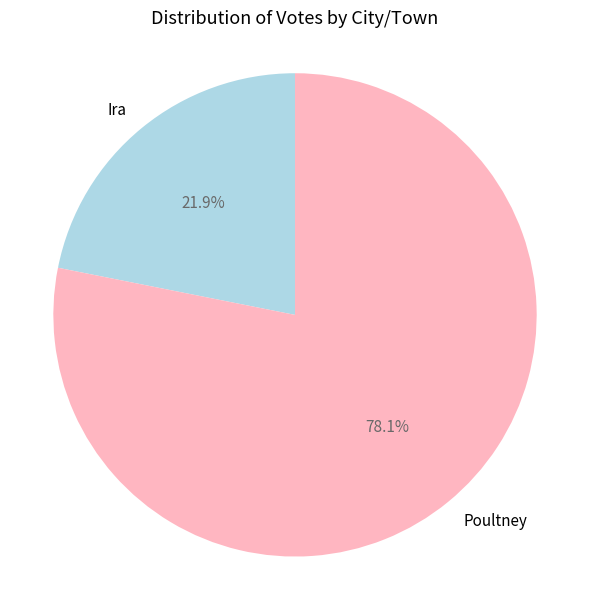

How many segments does this pie chart have?

2